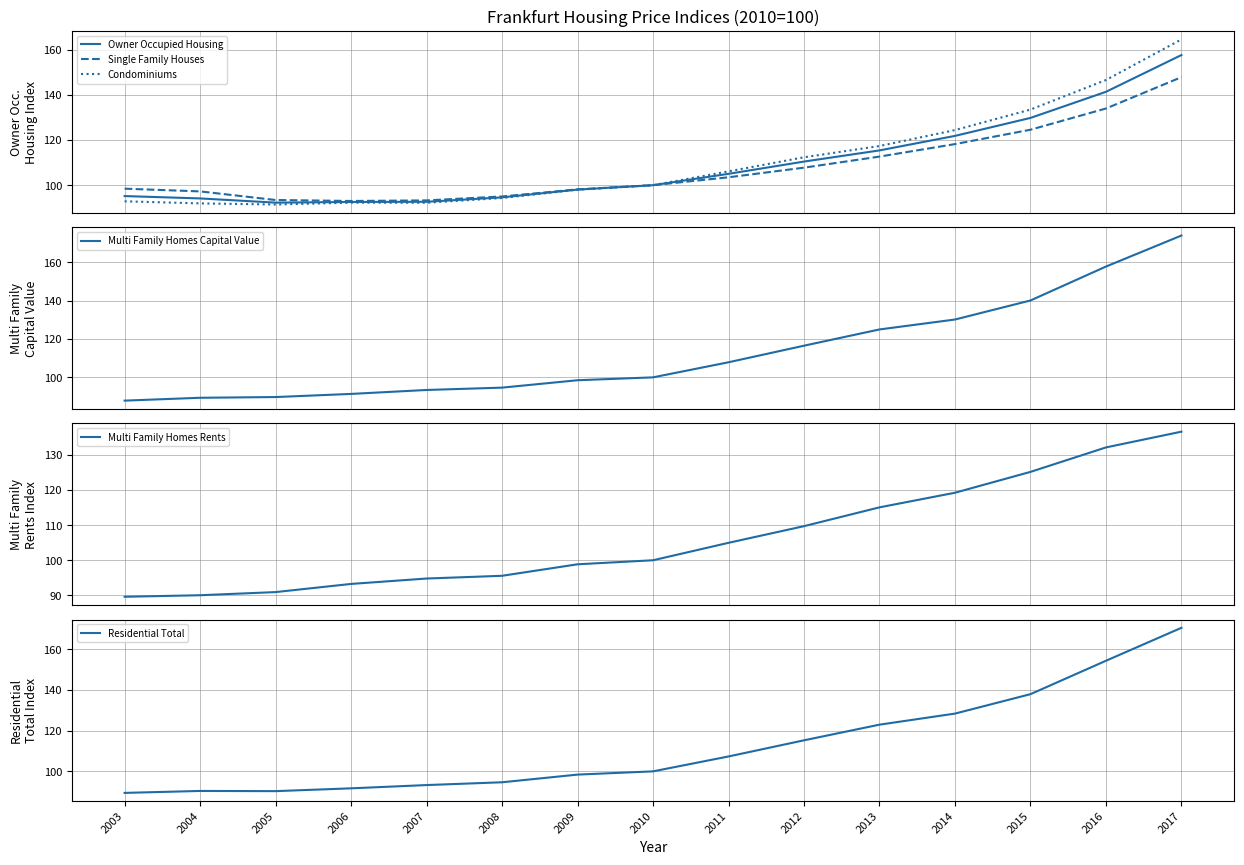

List the series in order of their peak value, highest first.

Multi Family Homes Capital Value, Residential Total, Condominiums, Owner Occupied Housing, Single Family Houses, Multi Family Homes Rents